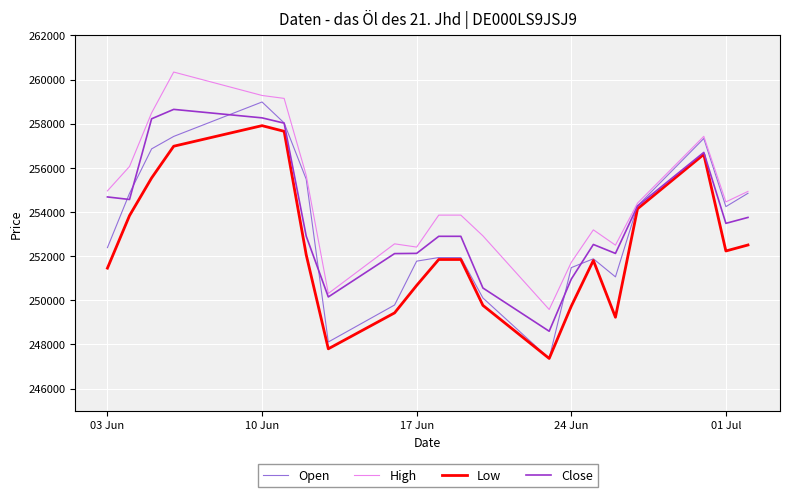

What is the minimum value shown in the chart?

247366